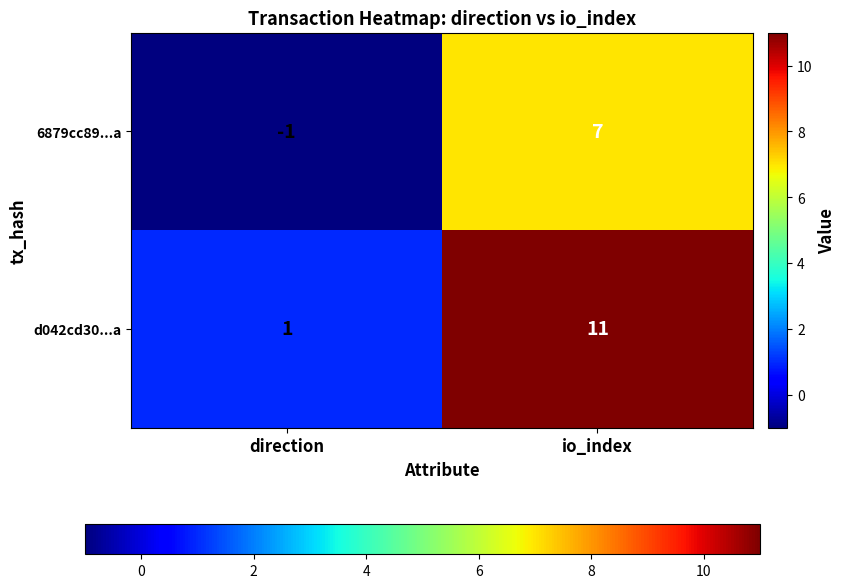

The 6879cc89...a series shows -1 at direction. True or false?

True